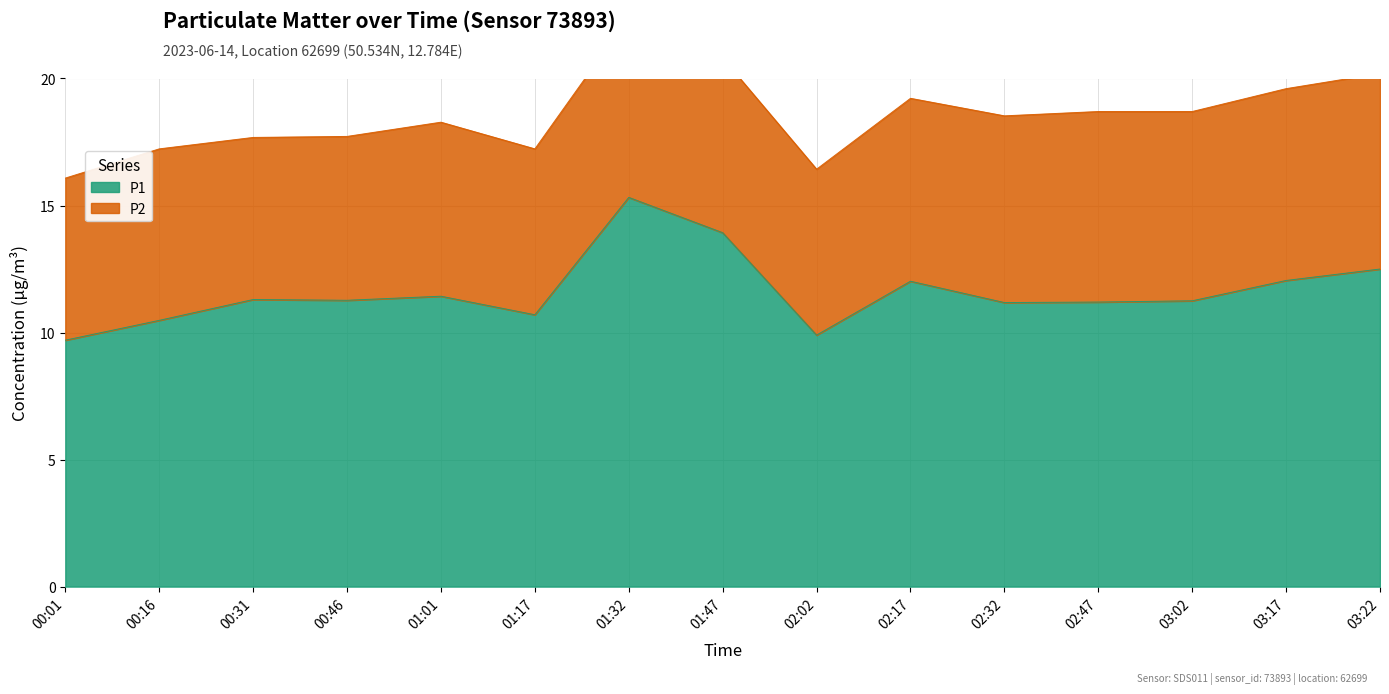

What is the sum of all values?

174.2